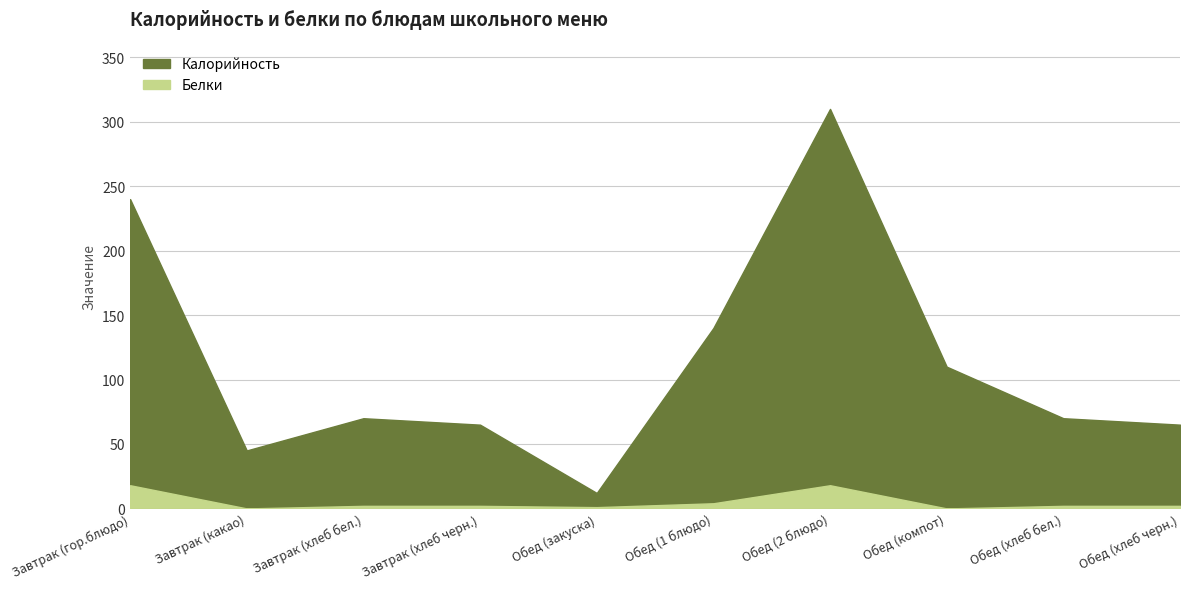

How many lines are shown in the chart?

2